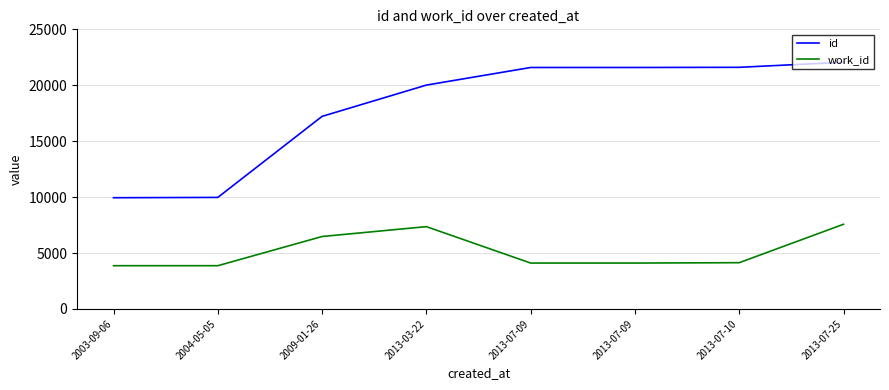

What are all the series names shown in the legend?

id, work_id